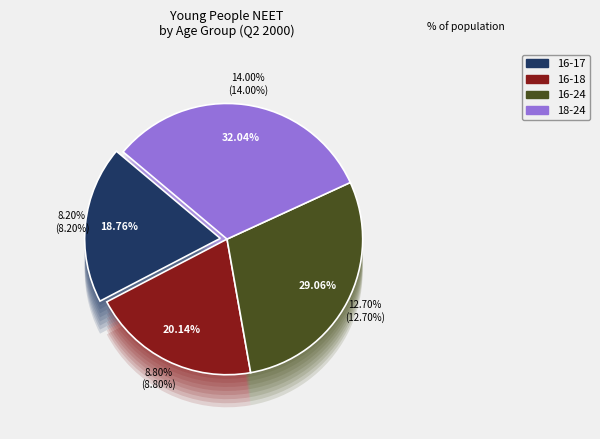

Is it true that Q2 2000 is 2% of the pie?

False